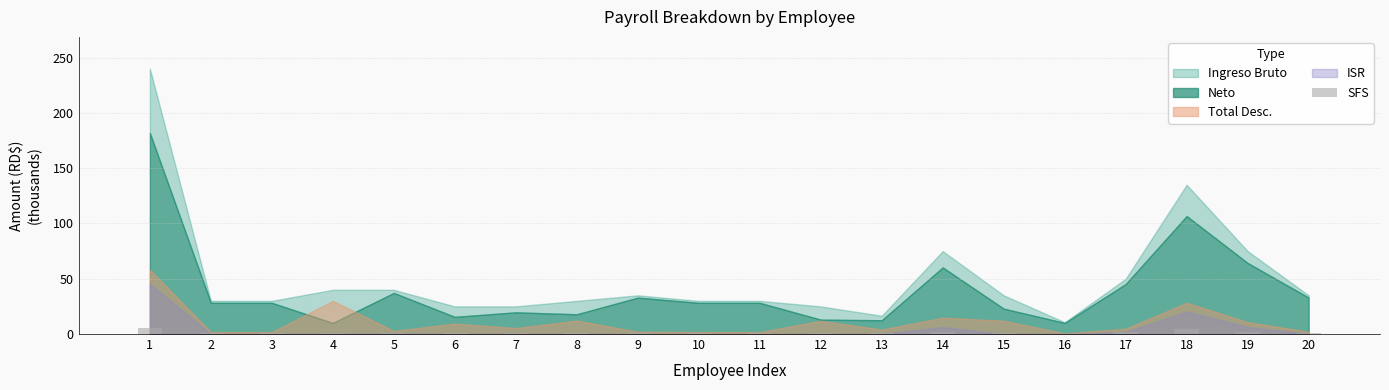

The chart shows a value of 0.9 at 11. True or false?

True